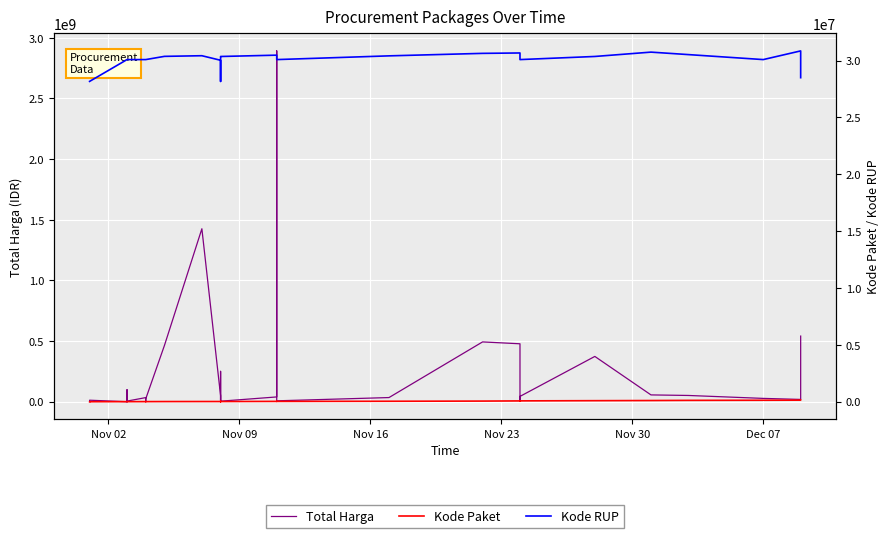

True or false: Kode RUP has more than 0 points higher than both neighbors.

True